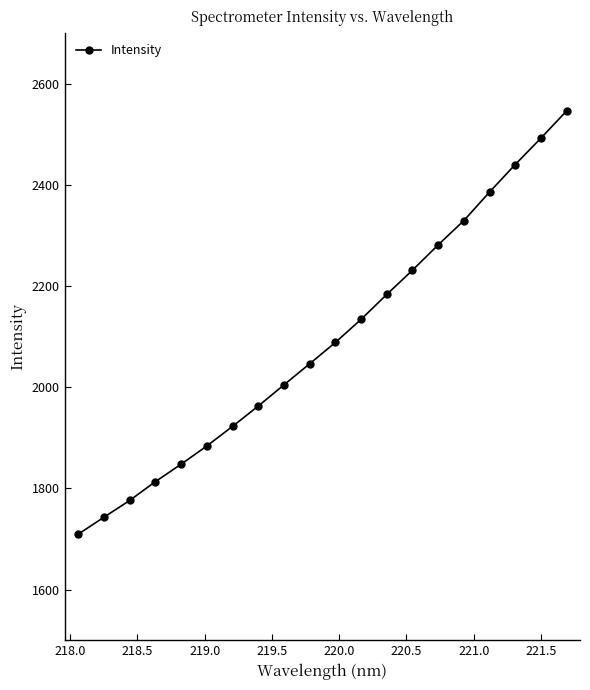

Reading right to left, transcribe all the data shown in this chart.

2546.1	2492.3	2440.1	2385.7	2329.4	2281.3	2231.3	2183.4	2134.1	2088.5	2046.4	2004.7	1962.8	1922.6	1883.9	1847.9	1813.4	1776.2	1743.1	1709.6